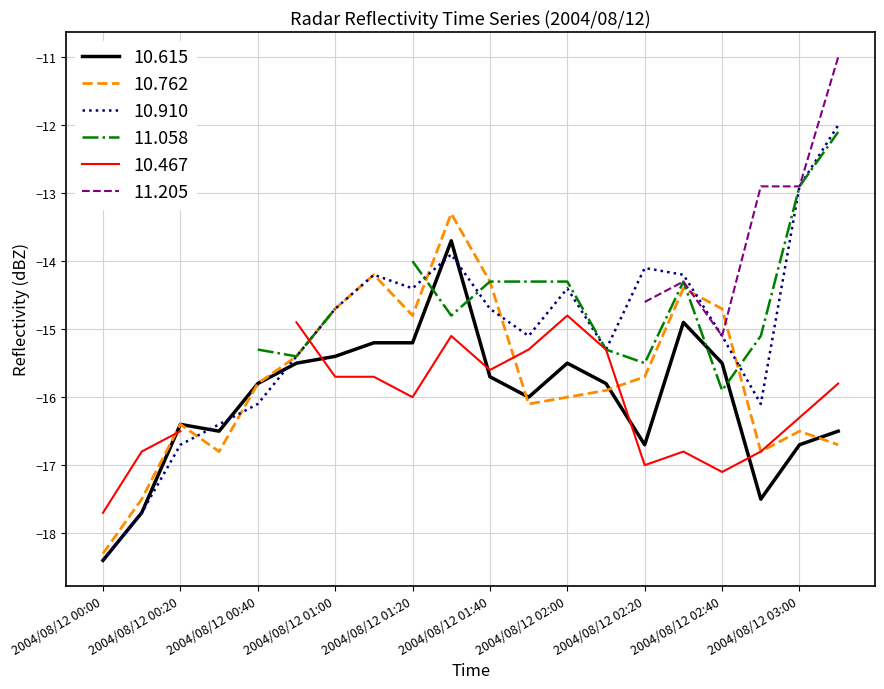

What is the average value of the 10.910 series?

-15.1